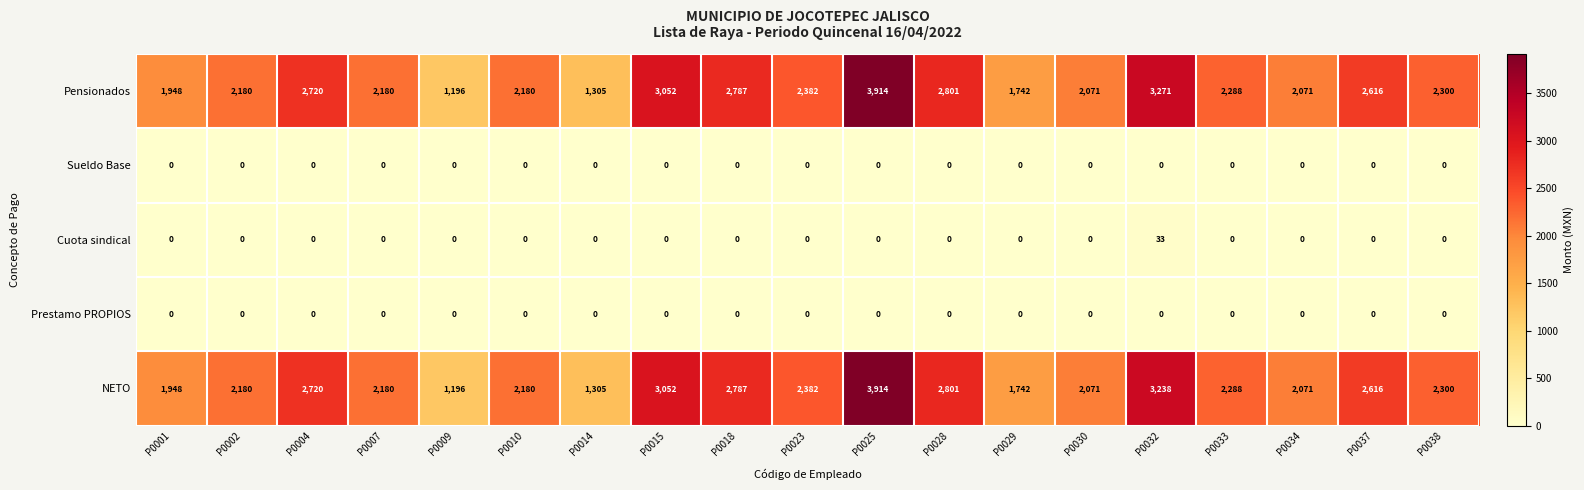

Count the number of categories in the chart.

19